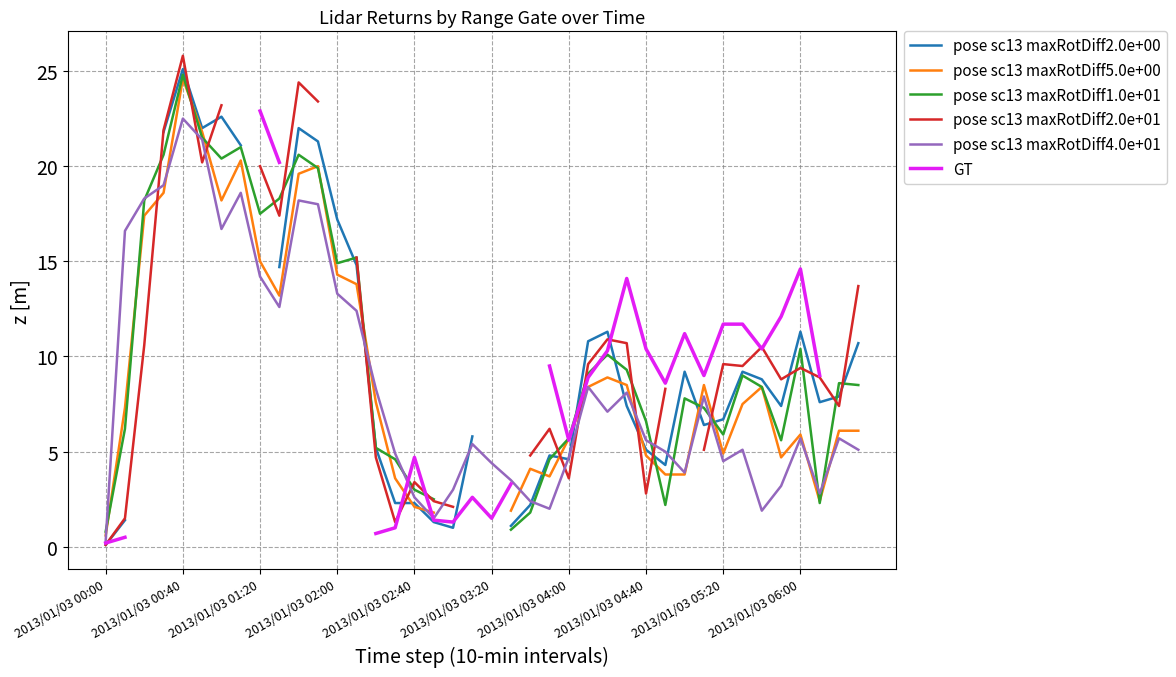

What is the sum of the pose sc13 maxRotDiff2.0e+01 values at 10 and 25?

34.0